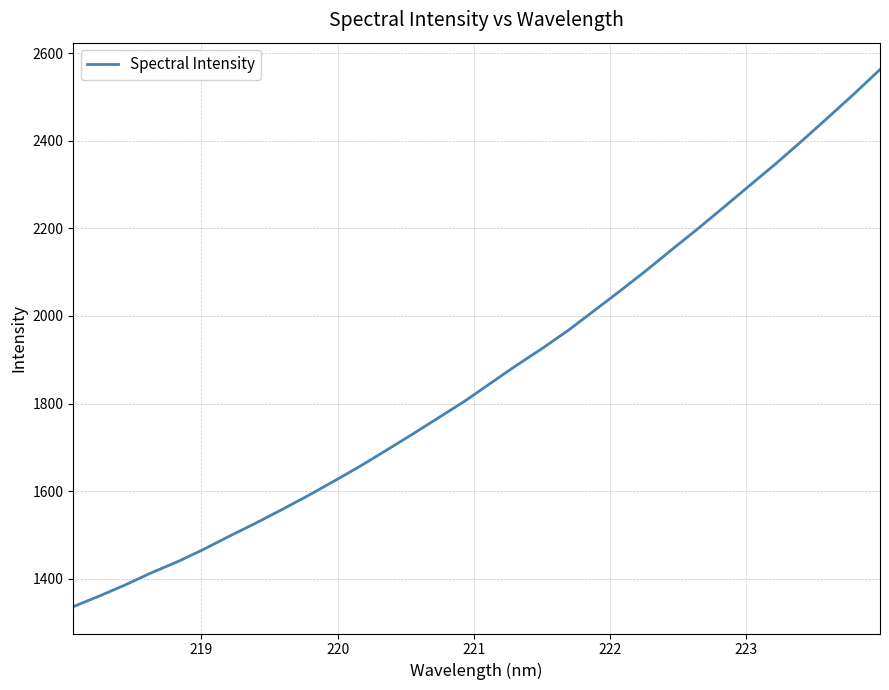

What is the difference between the maximum and minimum values?

1226.2